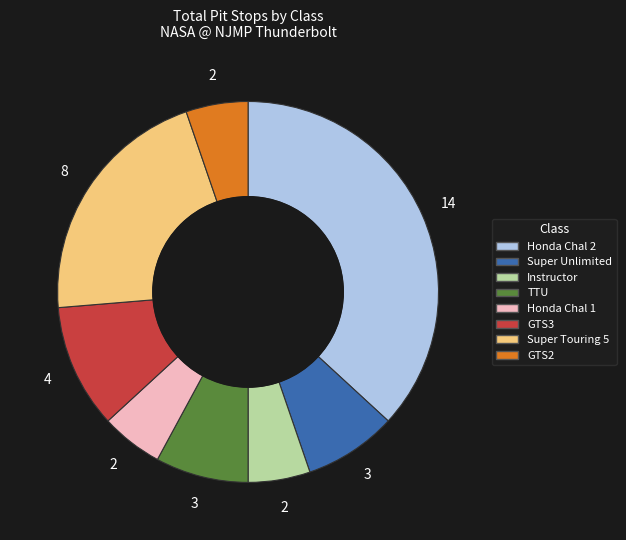

Approximately how many times larger is the value at GTS2 compared to Honda Chal 2?

0.1